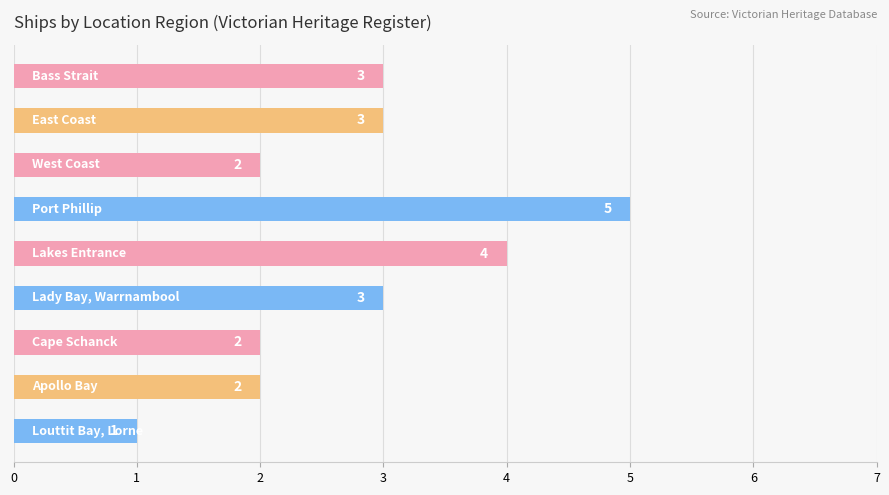

Reading top to bottom, transcribe all the data shown in this chart.

3	3	2	5	4	3	2	2	1